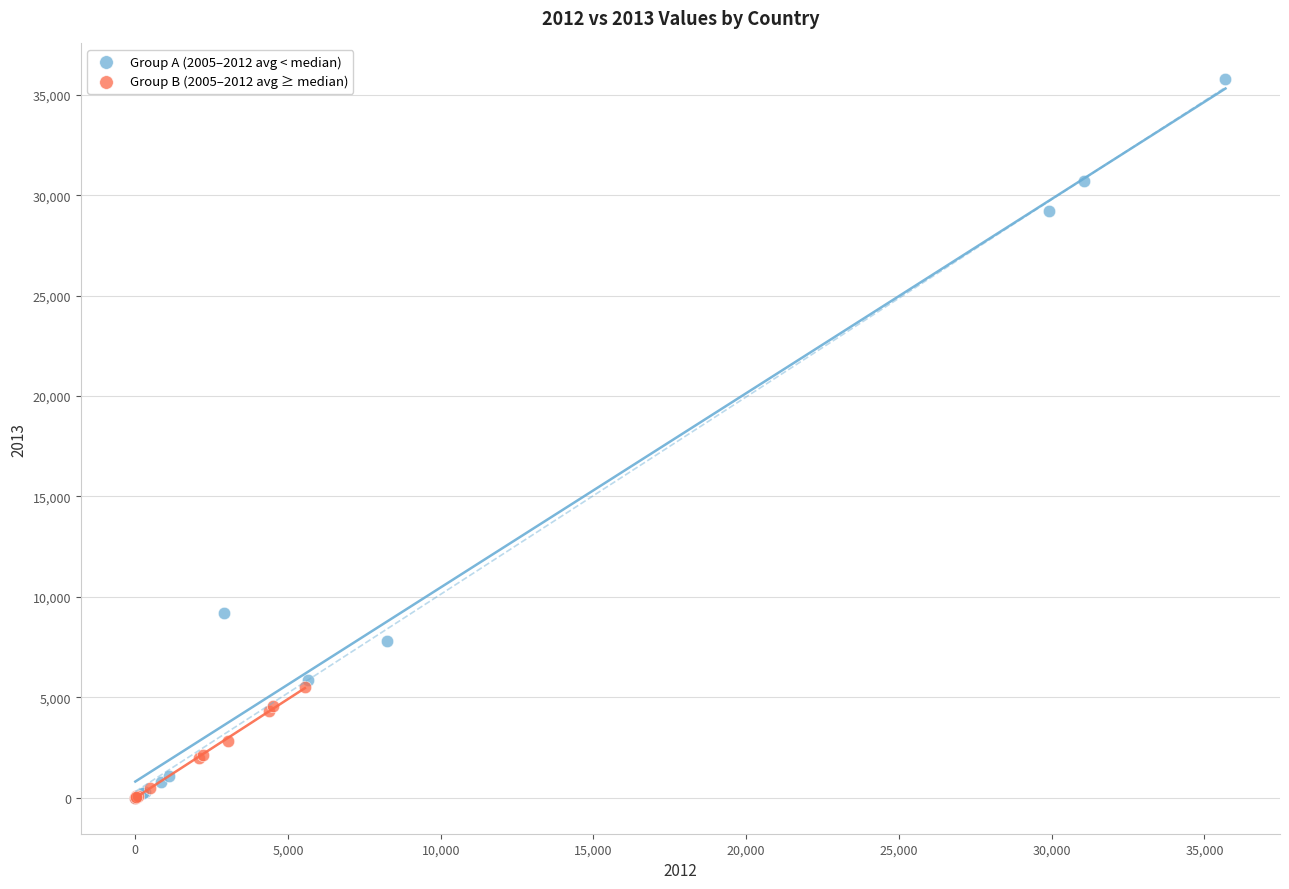

Which series has the largest Y range (max minus min)?

Group A (2005–2012 avg < median)